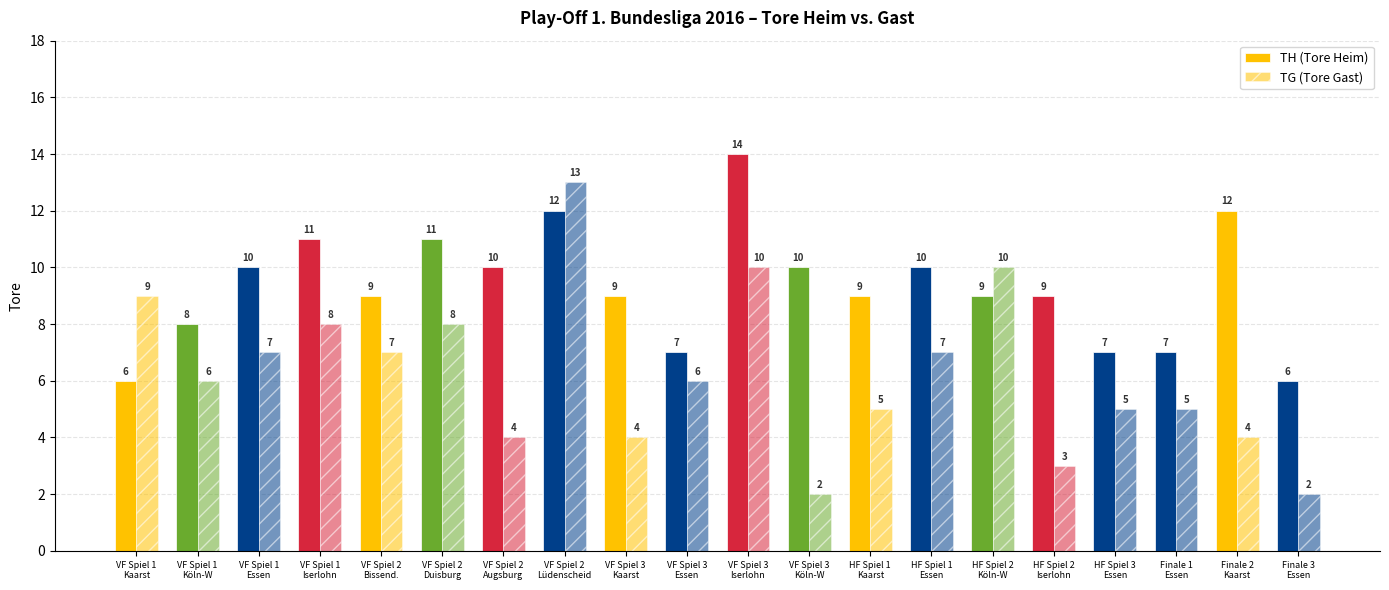

Which has a higher value, Finale 2
Kaarst or VF Spiel 1
Köln-W?

Finale 2
Kaarst